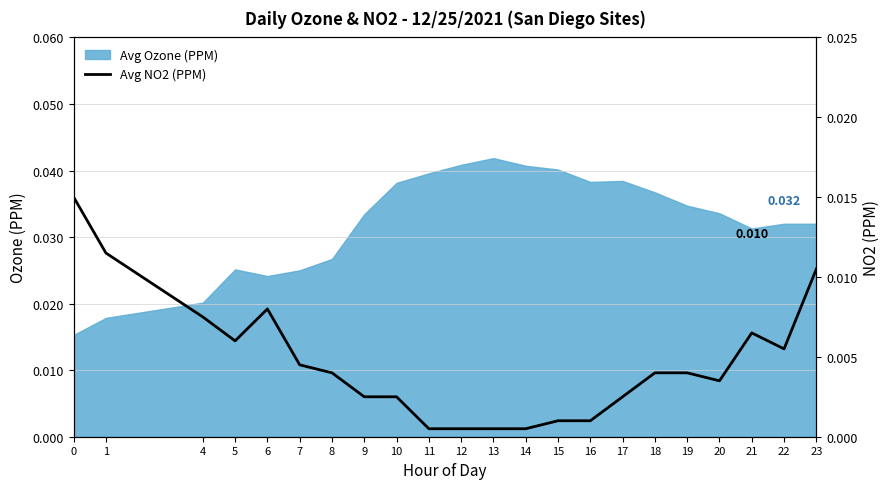

Reading left to right, what are all the values shown in this chart?

0=0.0	1=0.0	4=0.0	5=0.0	6=0.0	7=0.0	8=0.0	9=0.0	10=0.0	11=0.0	12=0.0	13=0.0	14=0.0	15=0.0	16=0.0	17=0.0	18=0.0	19=0.0	20=0.0	21=0.0	22=0.0	23=0.0